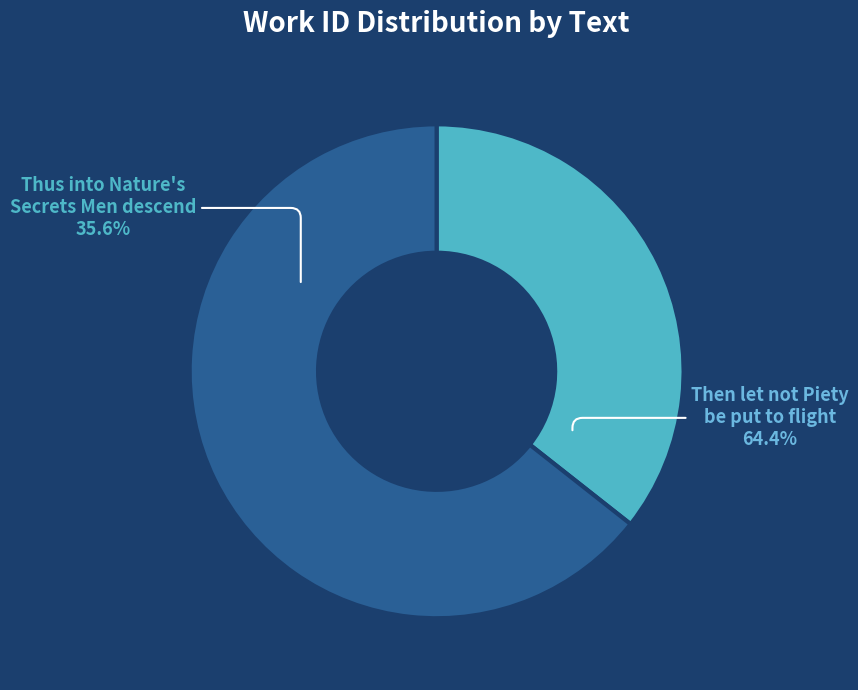

Which category accounts for the majority?

Then let not Piety be put to flight